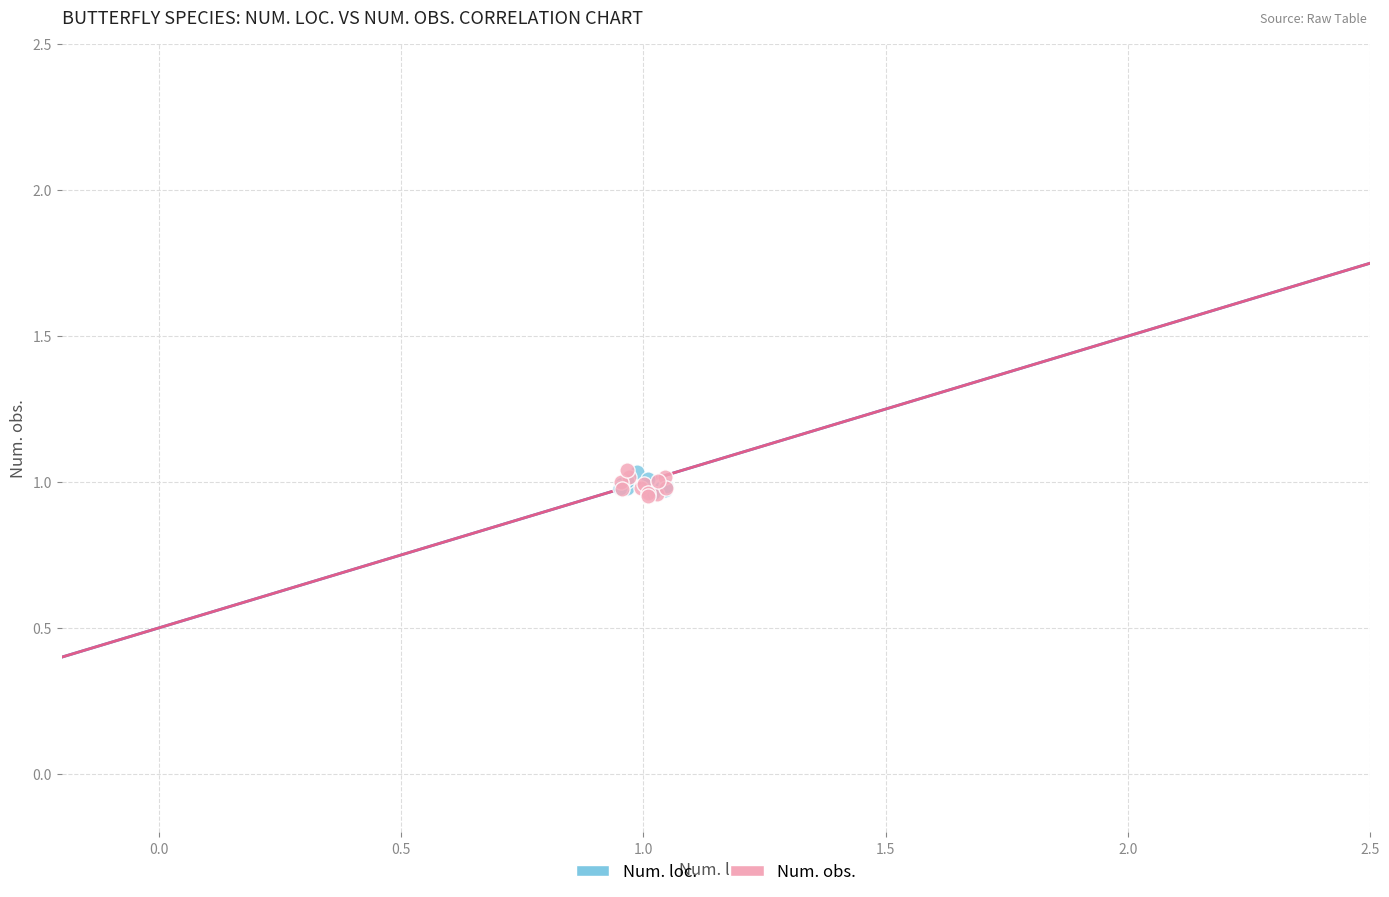

What are all the series names shown in the legend?

Num. loc., Num. obs.